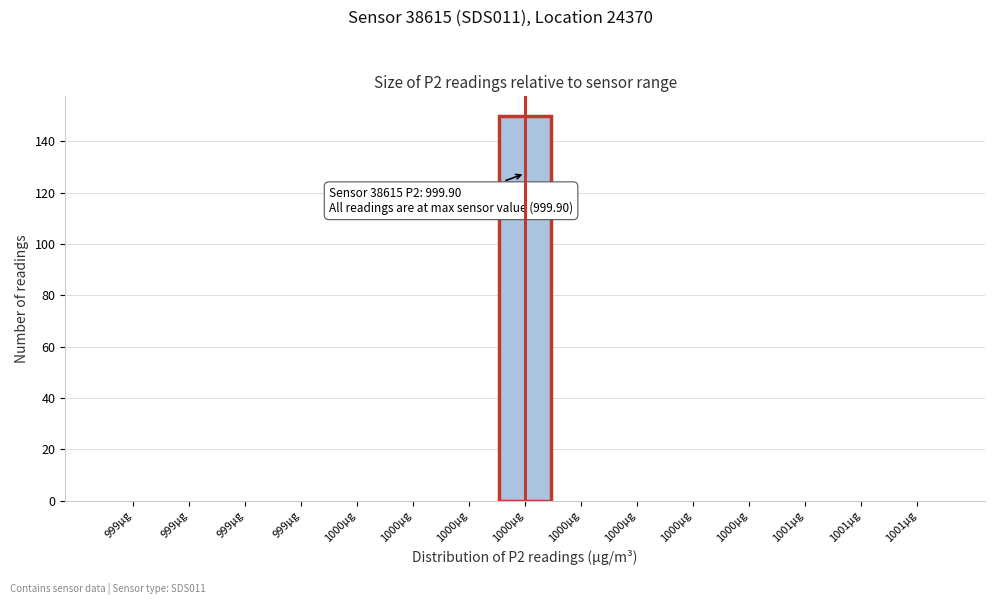

How many categories are shown in the chart?

15